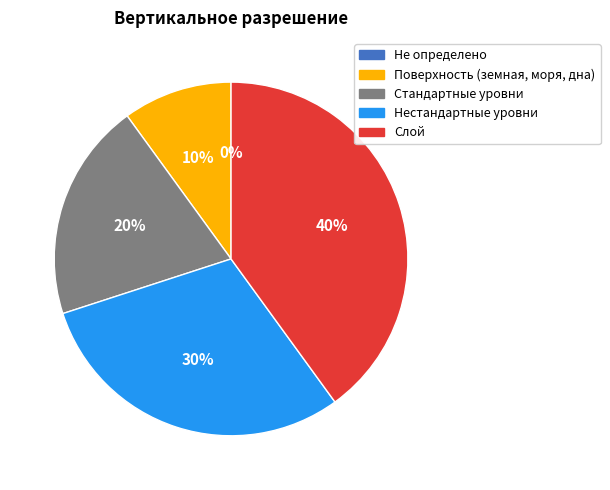

Which slice is the largest?

Слой